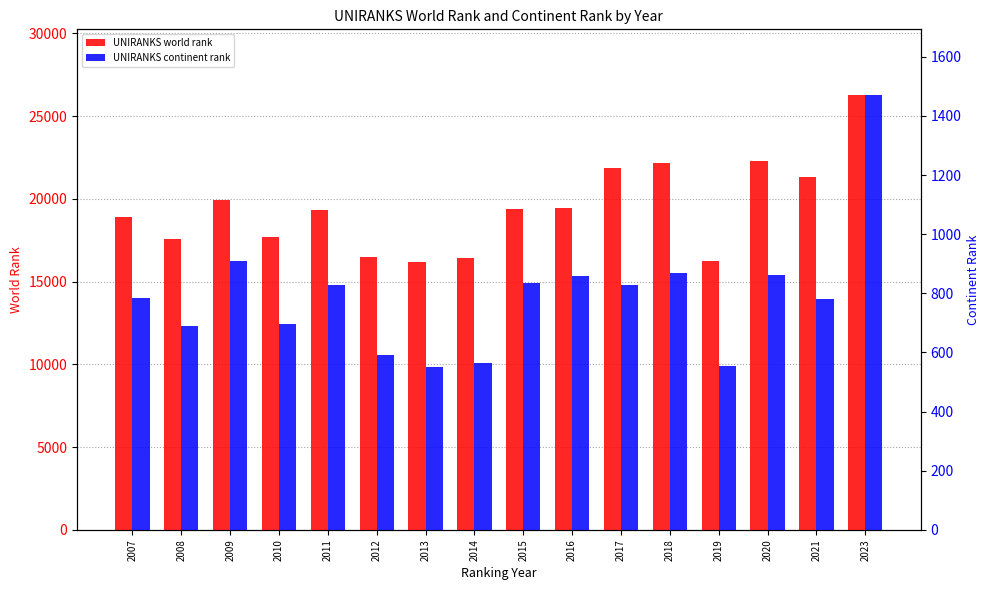

Does the chart contain any negative values?

No